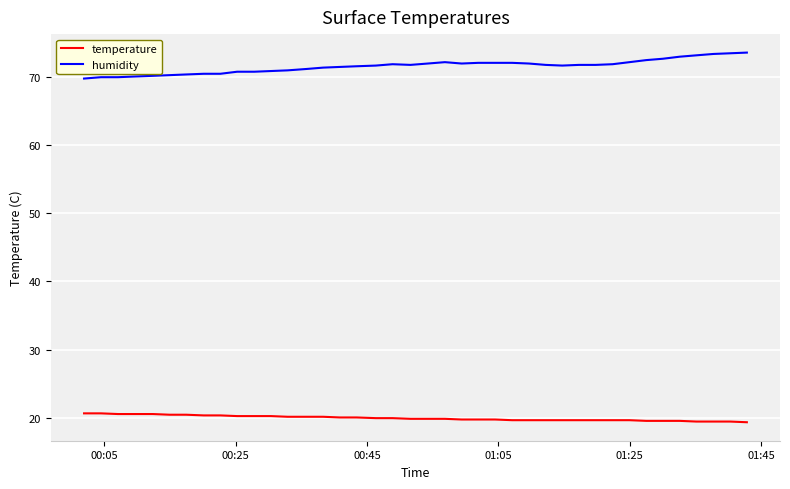

Rank the series by their average value, from highest to lowest.

humidity, temperature